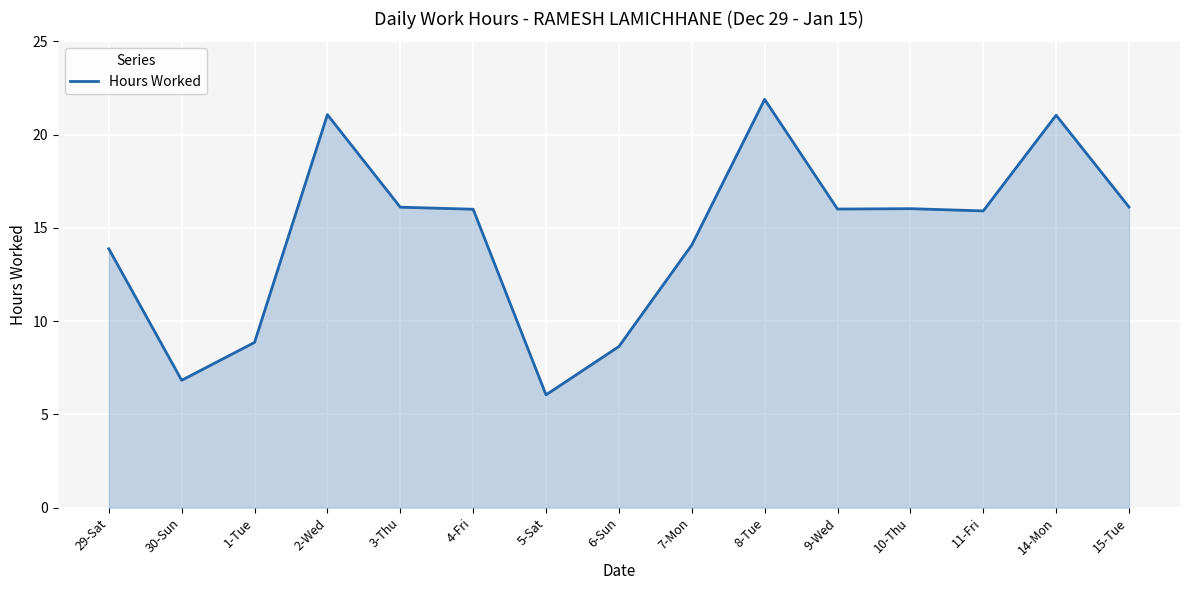

Which category has the highest value across all series?

8-Tue